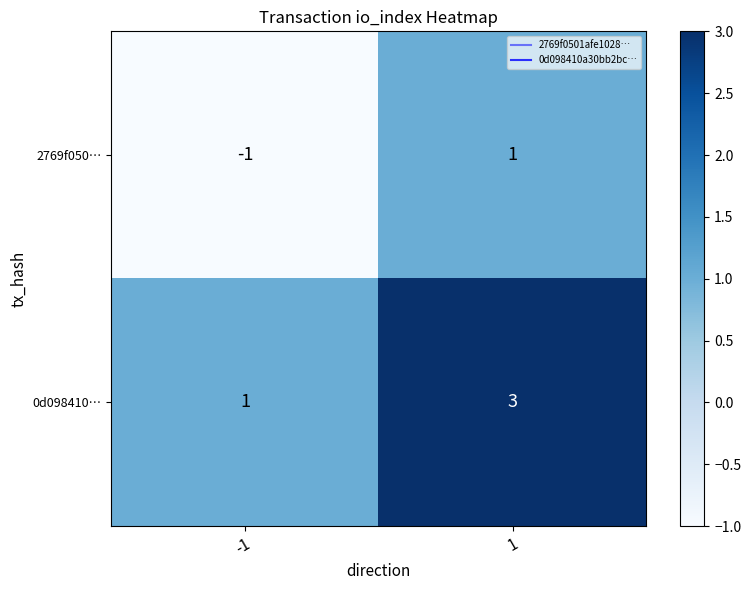

How many distinct data groups are displayed?

2